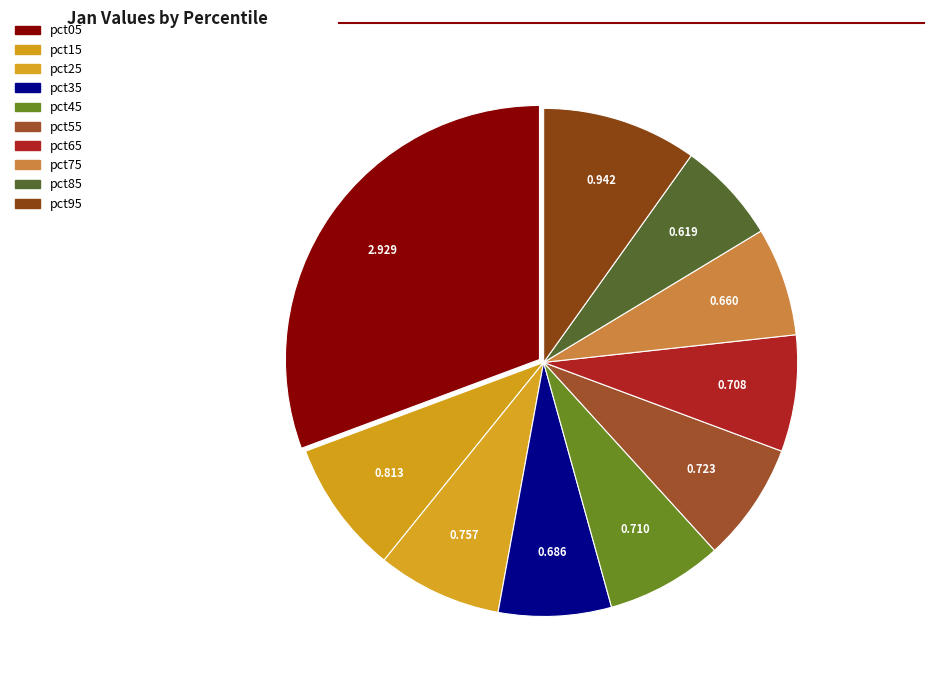

How many slices are in this pie chart?

10